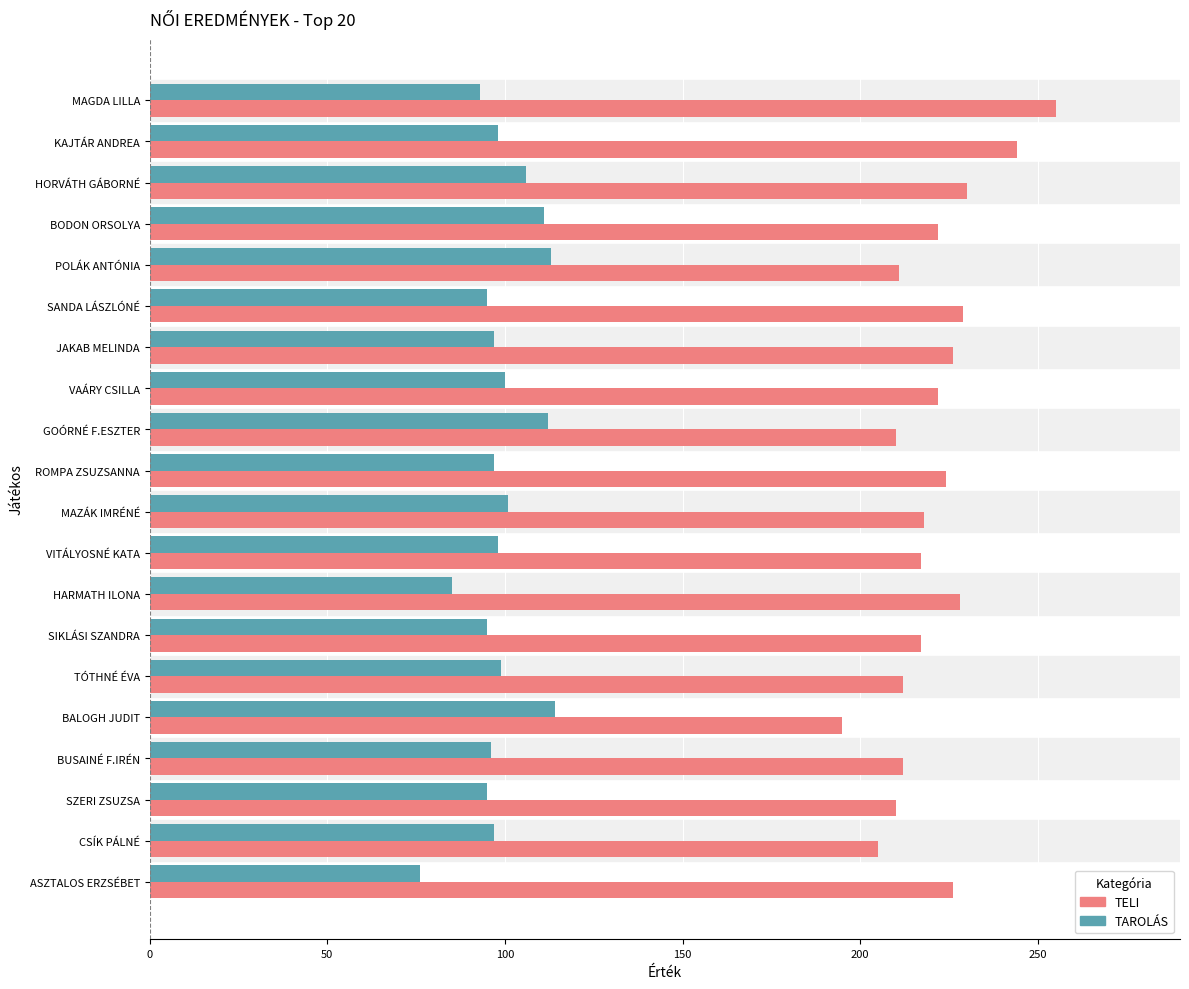

What is the difference between the second highest and second lowest values in the TELI series?

39